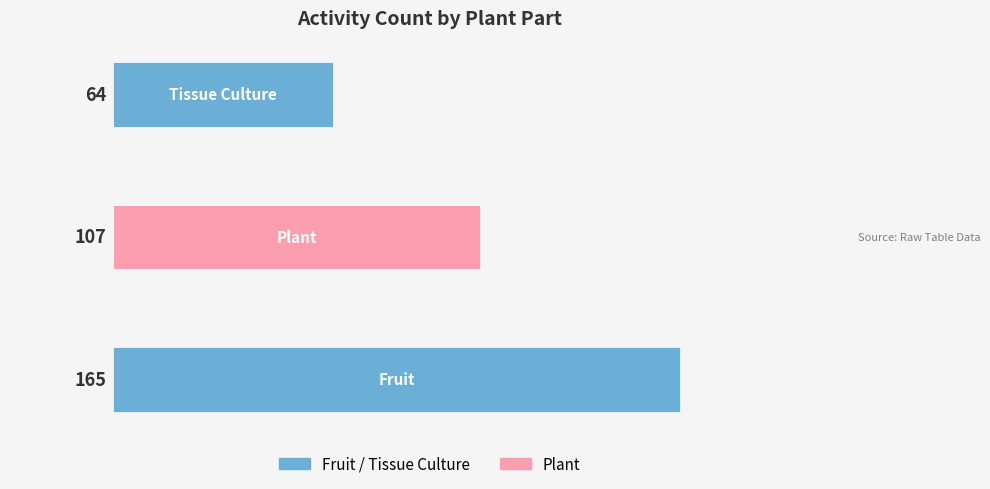

What is the difference between the maximum and minimum values?

101